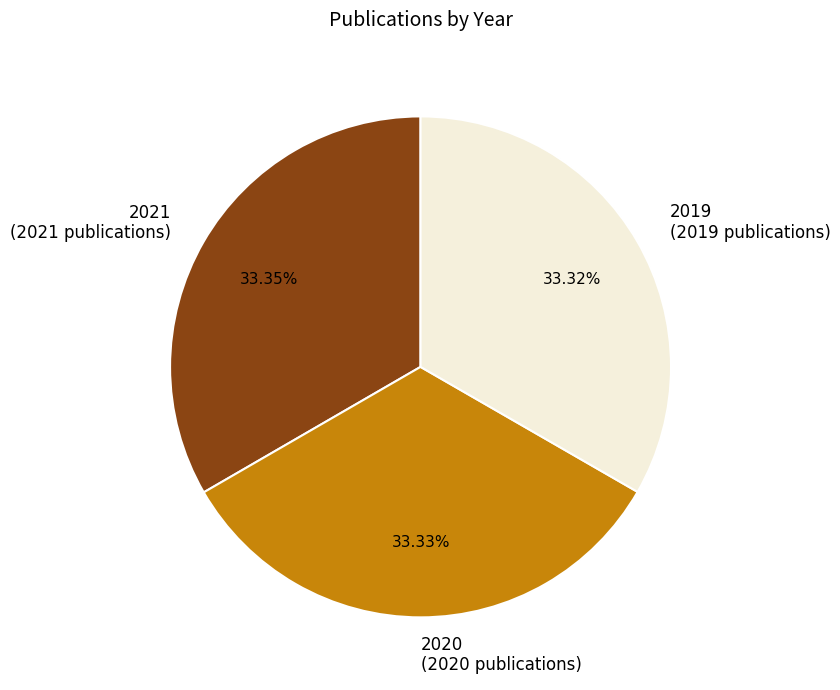

To the nearest percent, what portion does 2020 represent?

33%